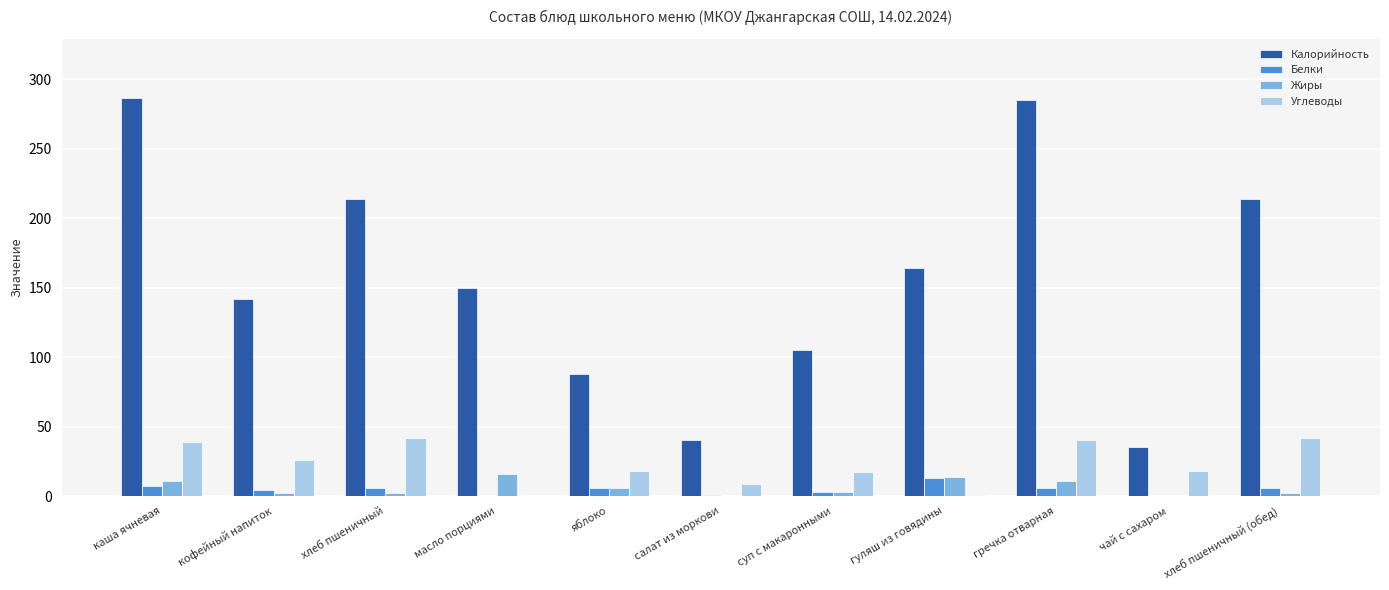

What is the average value of the Углеводы series?

23